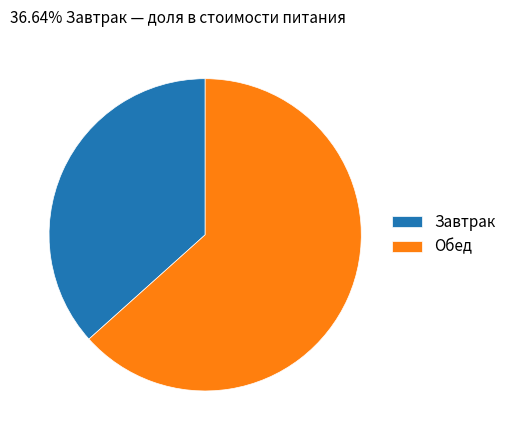

How many segments does this pie chart have?

2